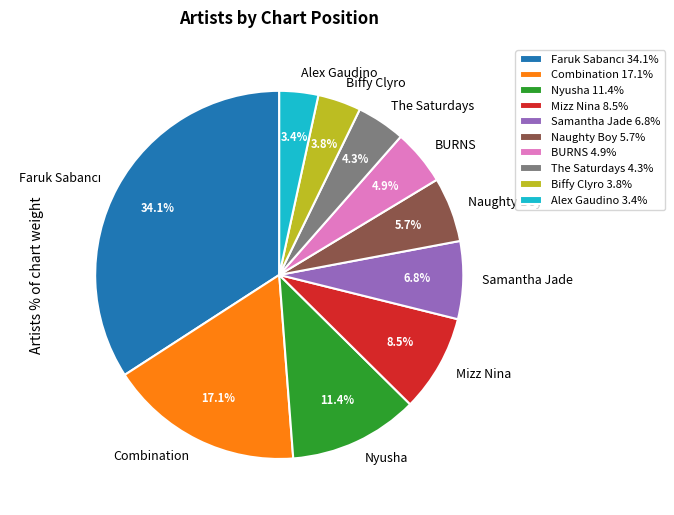

How many segments does this pie chart have?

10